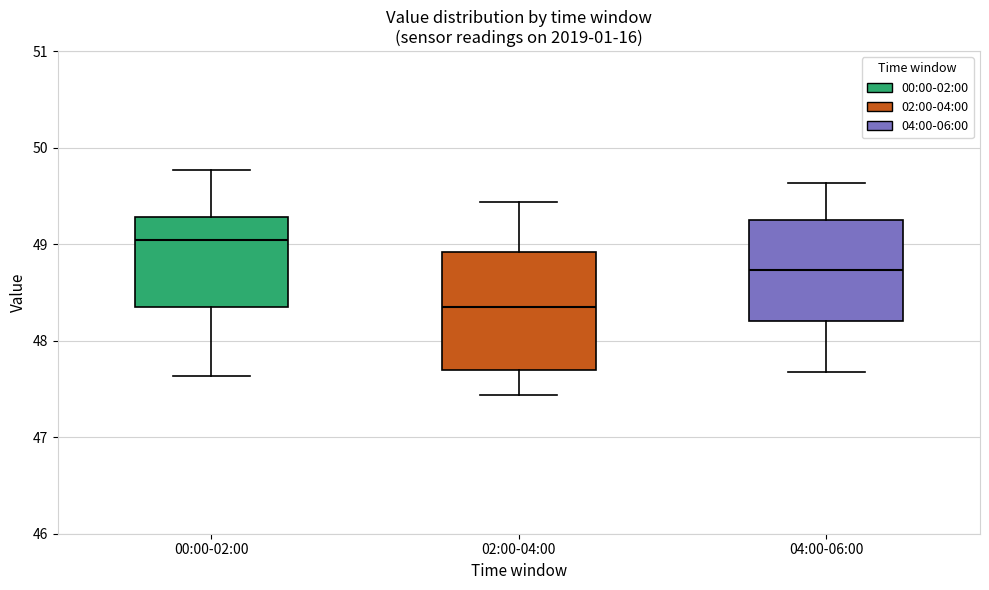

Reading left to right, read every box against the y-axis: the position of its median line, the range the box covers, and the ends of its whiskers. The values are not printed on the chart, so give them approximately, as read against the axis.

00:00-02:00: median 49.0, box 48.4 to 49.3, whiskers 47.6 to 49.8
02:00-04:00: median 48.4, box 47.7 to 48.9, whiskers 47.4 to 49.4
04:00-06:00: median 48.7, box 48.2 to 49.3, whiskers 47.7 to 49.6